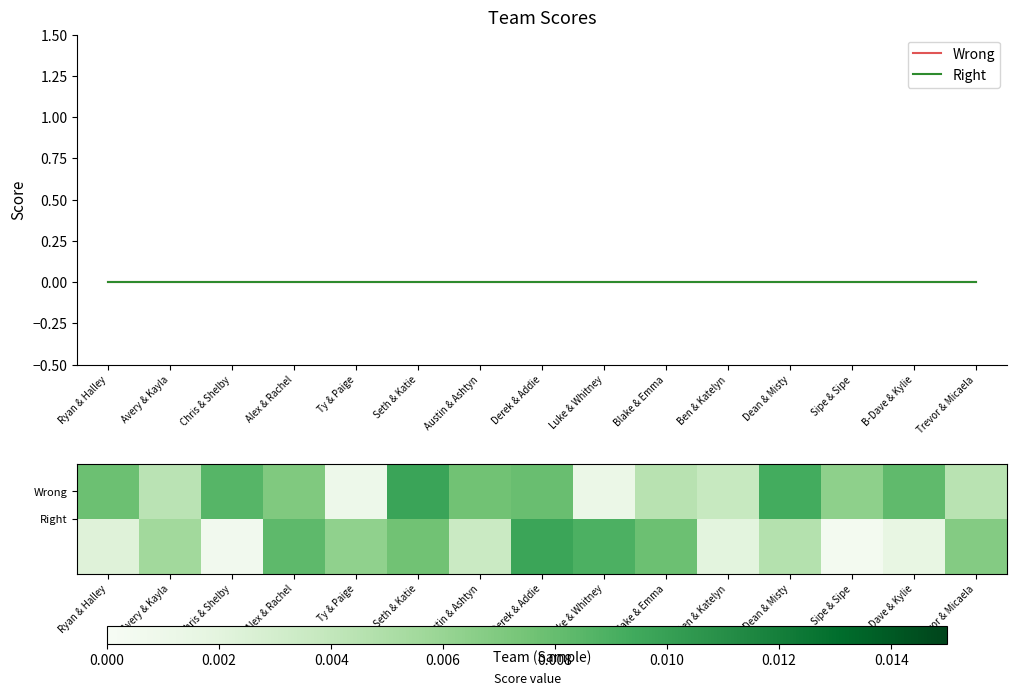

Rank the categories by Wrong value from lowest to highest.

Ryan & Halley, Avery & Kayla, Chris & Shelby, Alex & Rachel, Ty & Paige, Seth & Katie, Austin & Ashtyn, Derek & Addie, Luke & Whitney, Blake & Emma, Ben & Katelyn, Dean & Misty, Sipe & Sipe, B-Dave & Kylie, Trevor & Micaela